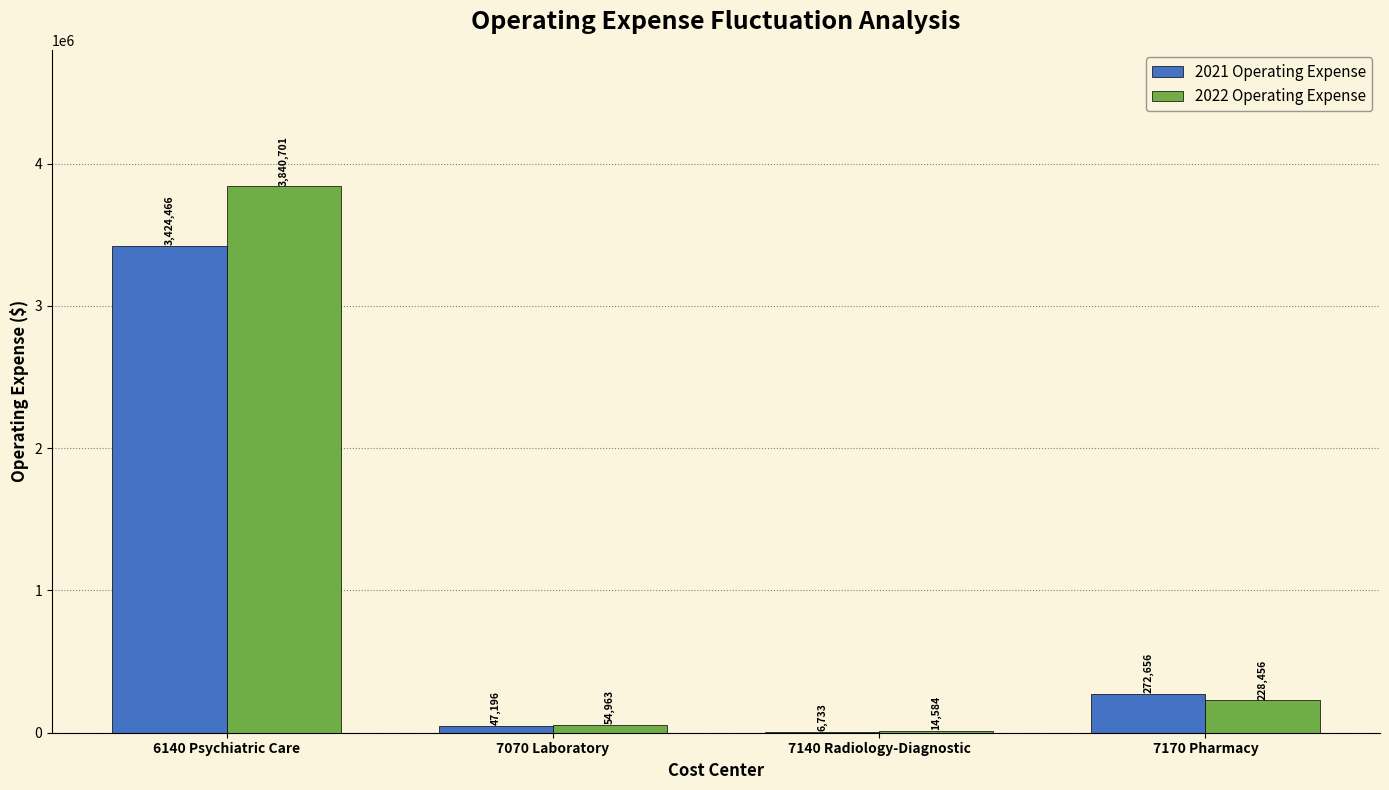

Which series changed the most between 7140 Radiology-Diagnostic and 7170 Pharmacy?

2021 Operating Expense